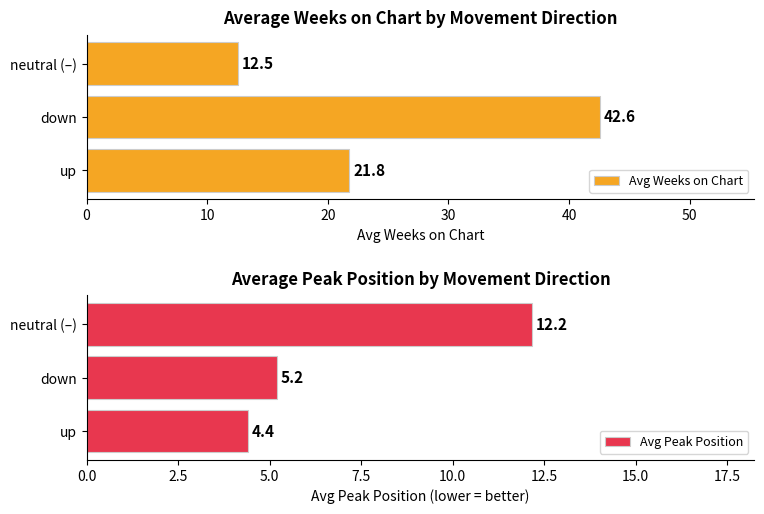

What are all the series names shown in the legend?

Avg Weeks on Chart, Avg Peak Position